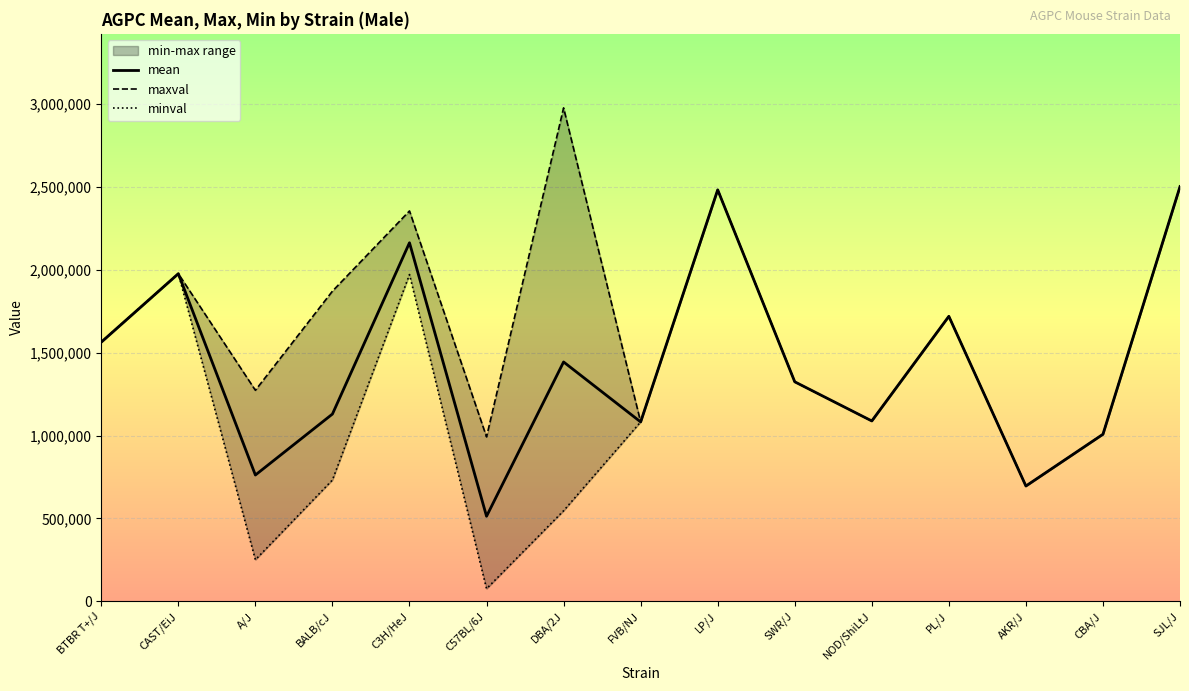

What position from the right is SJL/J?

1